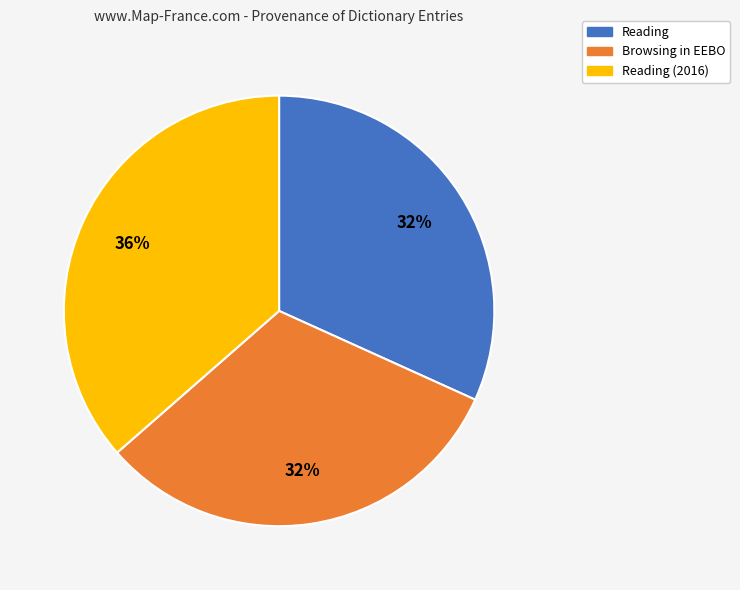

Approximately how many times larger is the value at Browsing in EEBO compared to Reading (2016)?

0.9